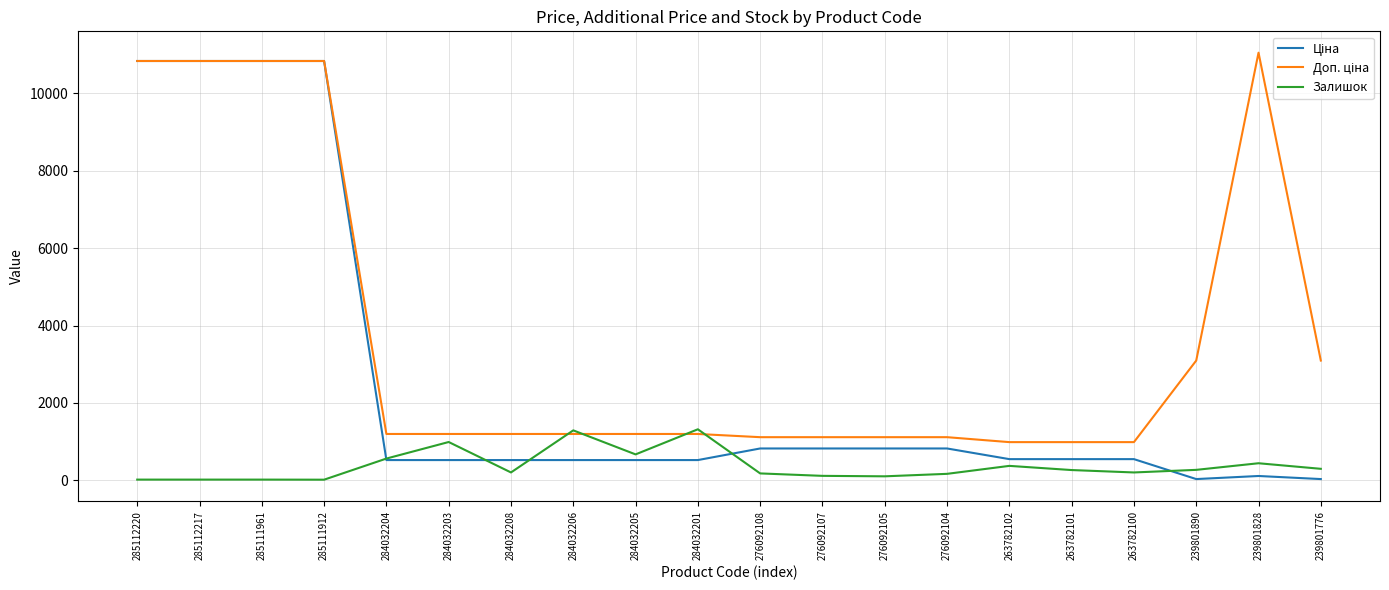

How many values in the Залишок series are below 264?

10